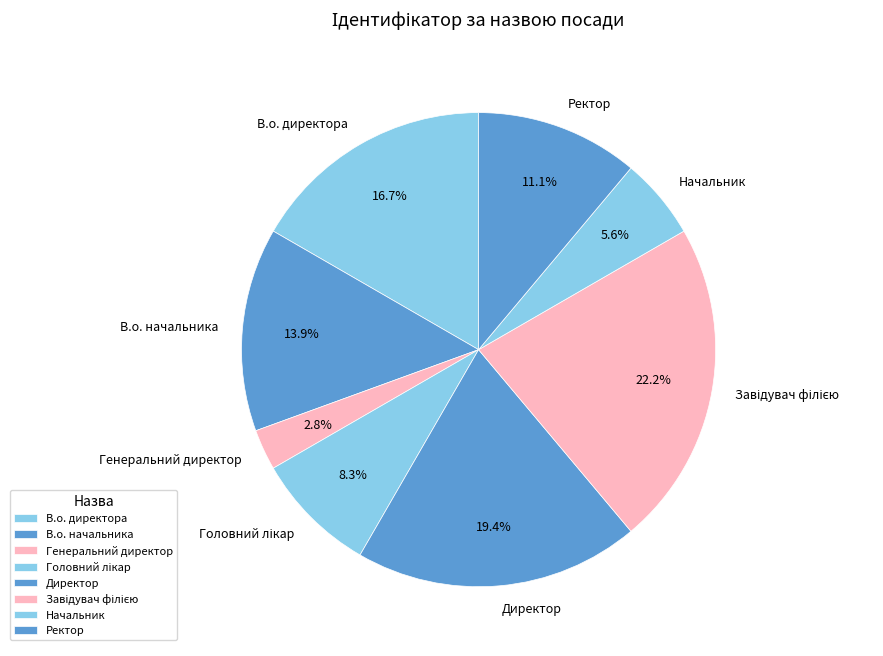

How much of the chart is everything except Начальник?

94.4%